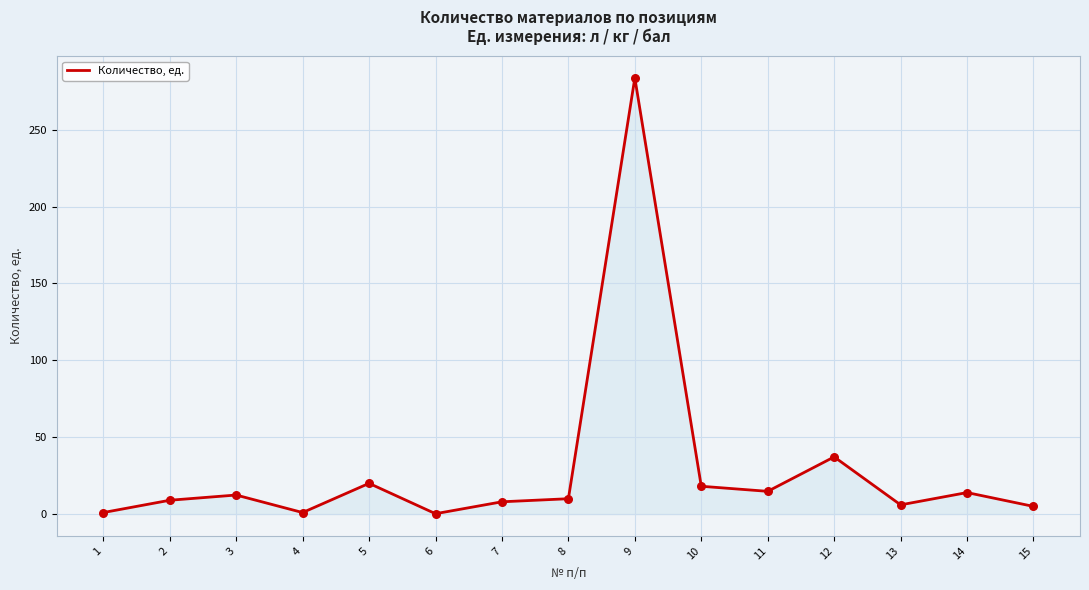

What is the change in value from 7 to 12?

+29.2